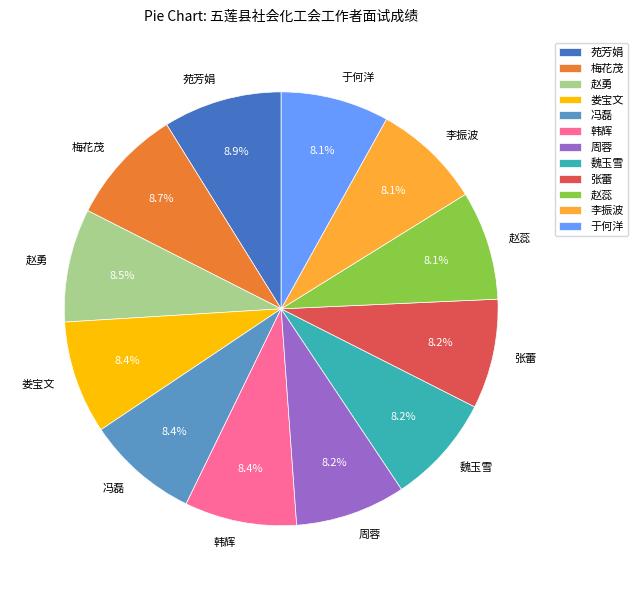

What percentage is NOT represented by 韩辉?

91.6%